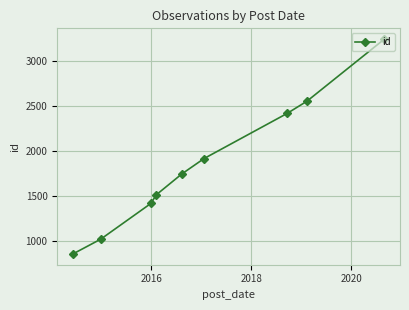

True or false: the data has more than 2 interior local peaks.

False